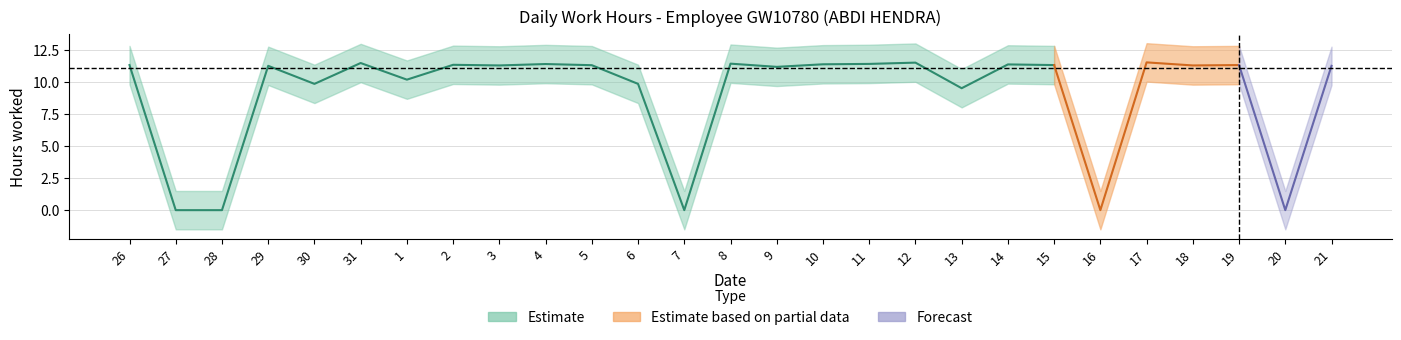

What is the difference between the maximum and minimum values?

11.6